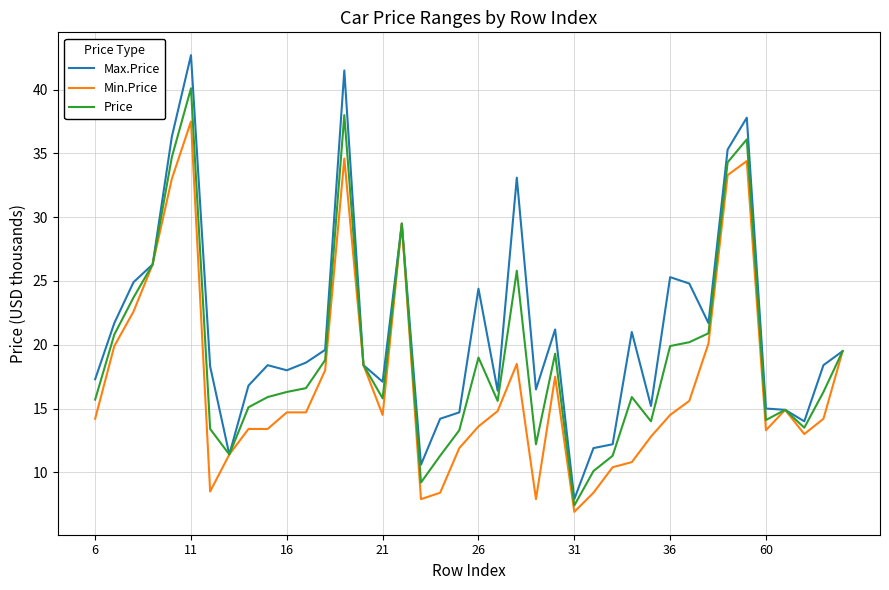

At how many categories does at least one series exceed 10?

39